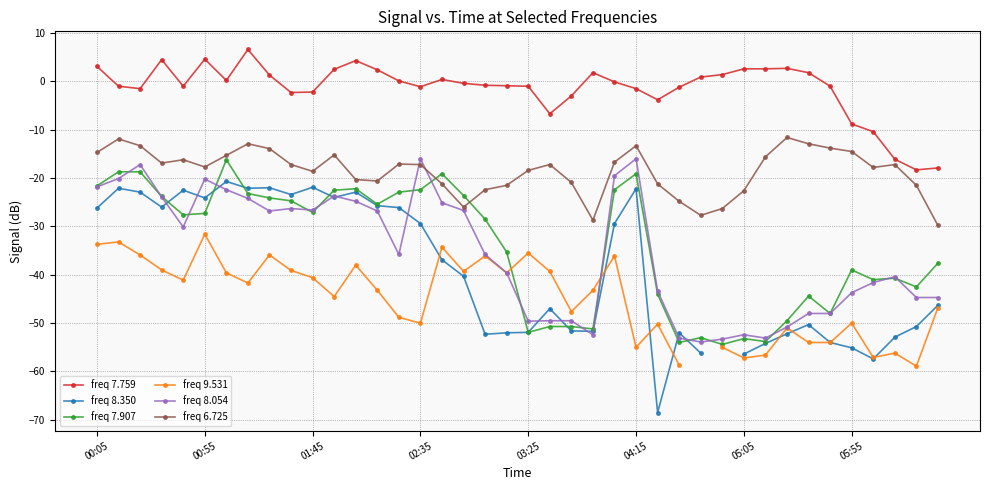

True or false: freq 7.907 has more than 0 interior local peaks.

True